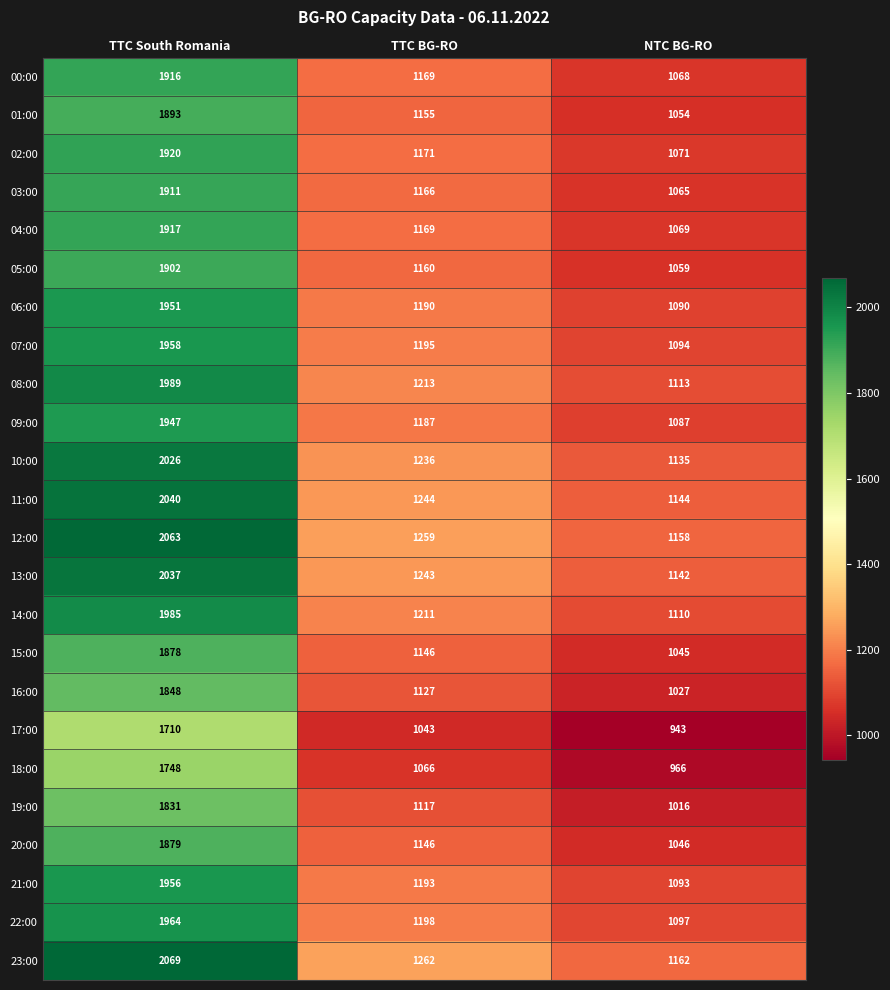

What value does the 05:00 series have at NTC BG-RO, to the nearest 10?

1060